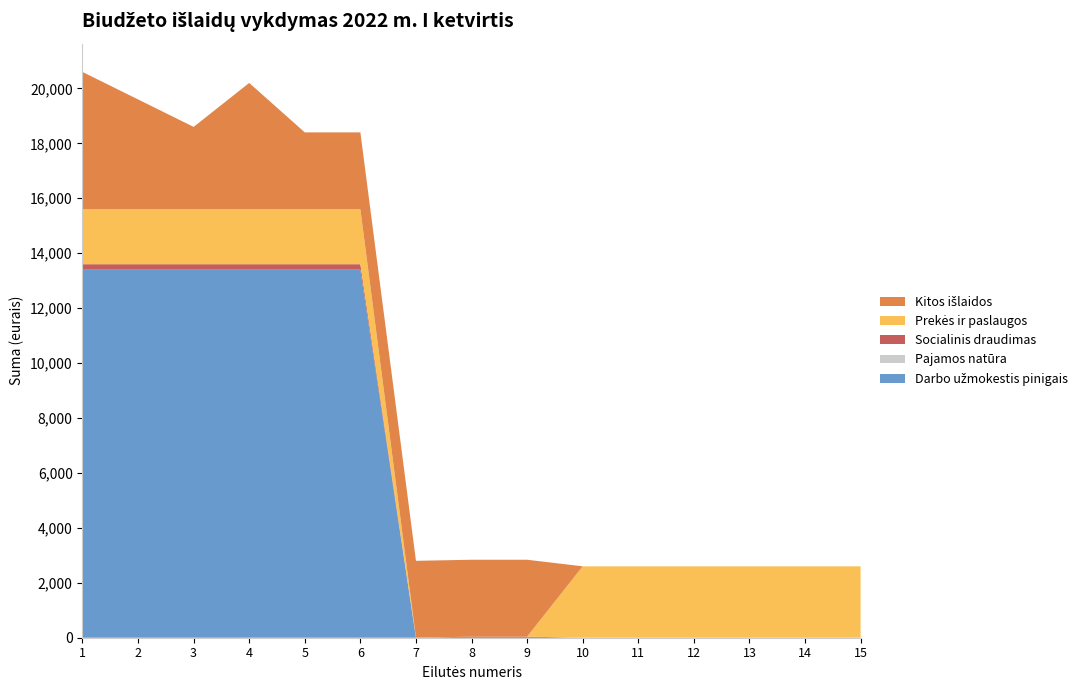

Reading right to left, what are all the values shown in this chart?

Darbo užmokestis pinigais: 15=0.0	14=0.0	13=0.0	12=0.0	11=0.0	10=0.0	9=0.0	8=0.0	7=0.0	6=13400.0	5=13400.0	4=13400.0	3=13400.0	2=13400.0	1=13400.0
Pajamos natūra: 15=0.0	14=0.0	13=0.0	12=0.0	11=0.0	10=0.0	9=0.0	8=0.0	7=0.0	6=0.0	5=0.0	4=0.0	3=0.0	2=0.0	1=0.0
Socialinis draudimas: 15=0.0	14=0.0	13=0.0	12=0.0	11=0.0	10=0.0	9=39.4	8=39.4	7=0.0	6=200.0	5=200.0	4=200.0	3=200.0	2=200.0	1=200.0
Prekės ir paslaugos: 15=2600.0	14=2600.0	13=2600.0	12=2600.0	11=2600.0	10=2600.0	9=0.0	8=0.0	7=0.0	6=2000.0	5=2000.0	4=2000.0	3=2000.0	2=2000.0	1=2000.0
Kitos išlaidos: 15=0.0	14=0.0	13=0.0	12=0.0	11=0.0	10=0.0	9=2800.0	8=2800.0	7=2800.0	6=2800.0	5=2800.0	4=4600.0	3=3000.0	2=4000.0	1=5000.0